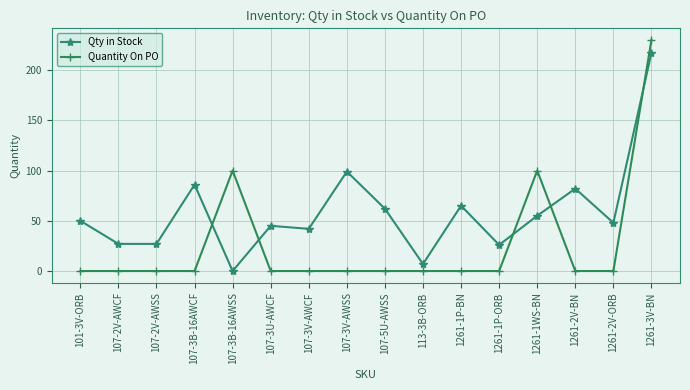

At which category does Qty in Stock reach its first local peak?

107-3B-16AWCF